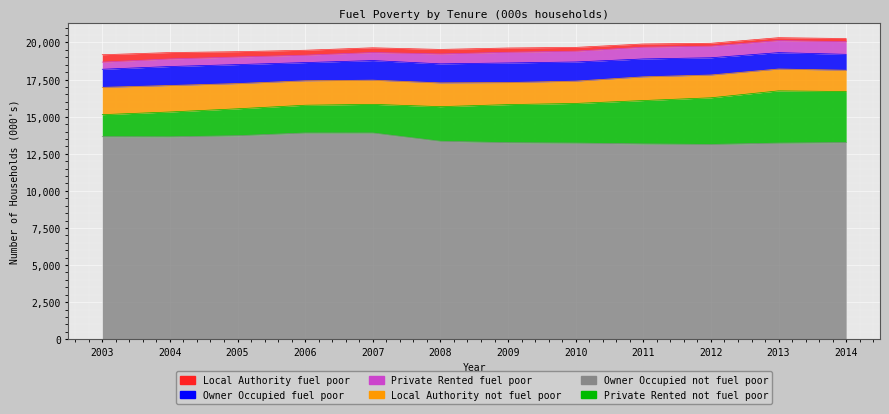

What is the minimum value for Owner Occupied not fuel poor?

13128